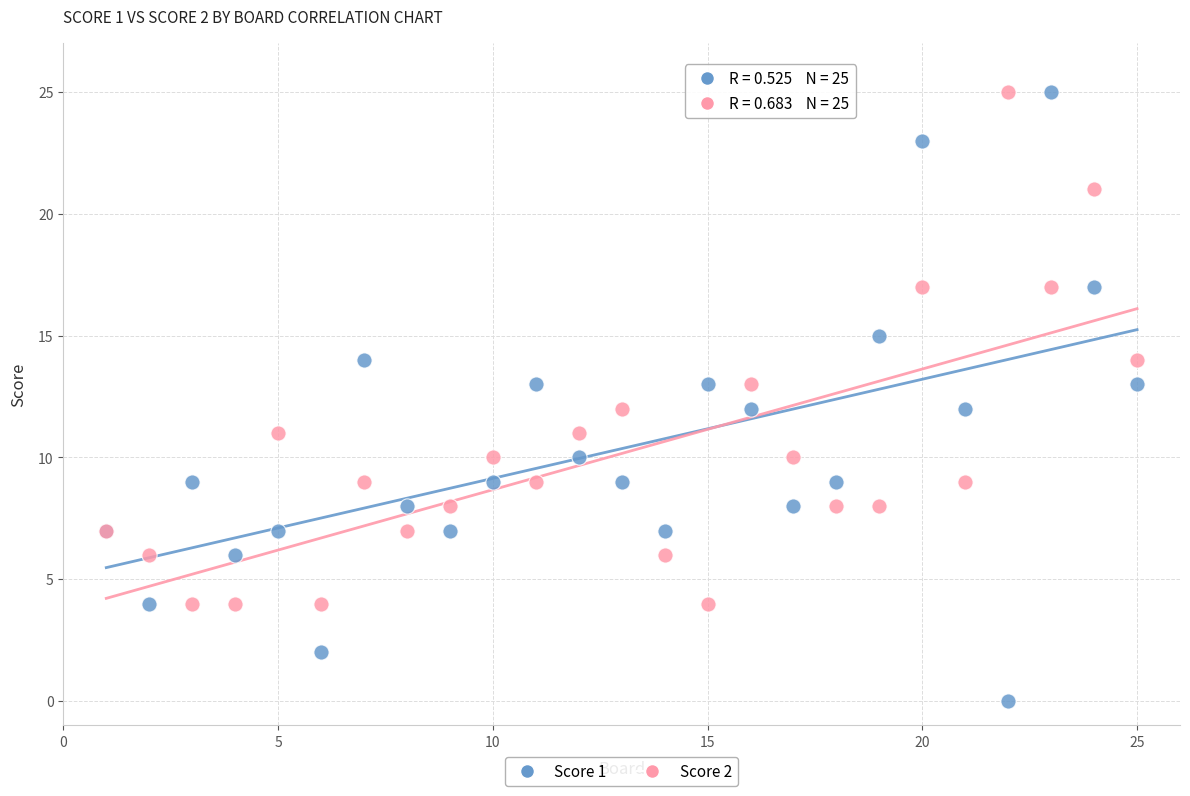

Which series reaches the minimum Y coordinate?

Score 1